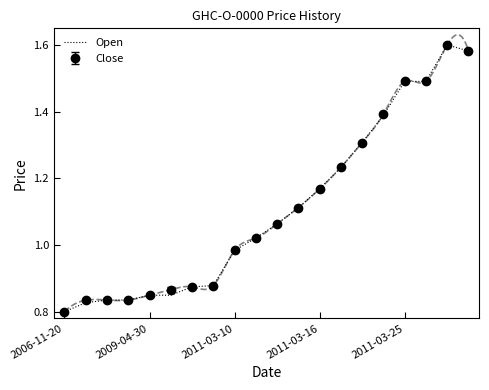

Count the number of values greater than 1.

11